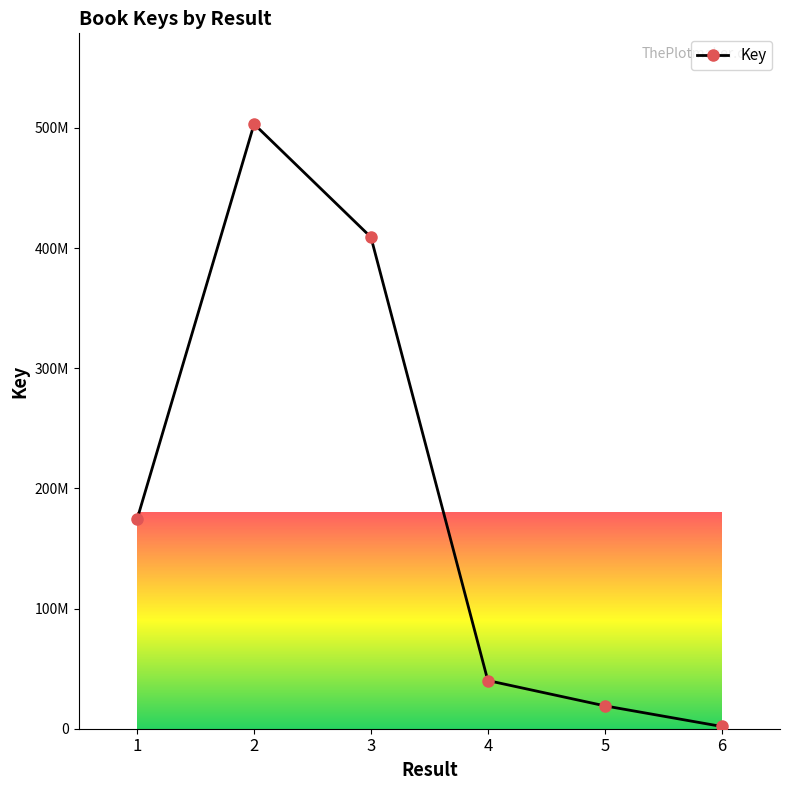

Is this an area chart (filled region under the line)?

No